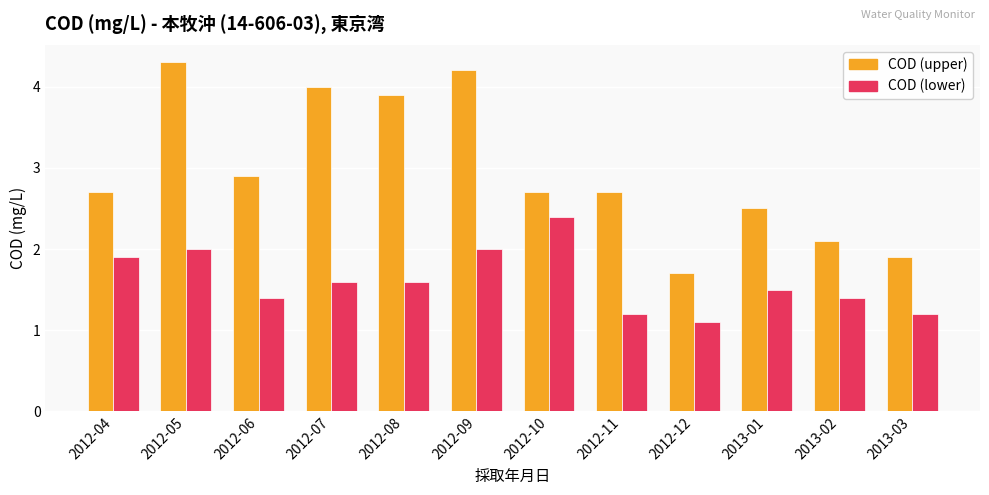

True or false: COD (lower) has a value of 3.2 at 2012-09.

False